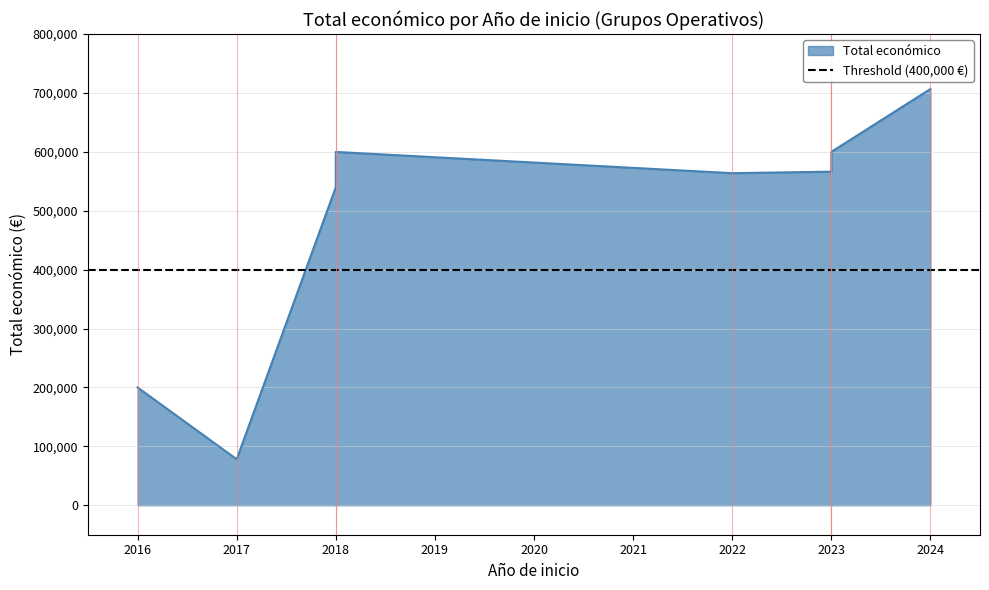

What is the sum of all values?

4453962